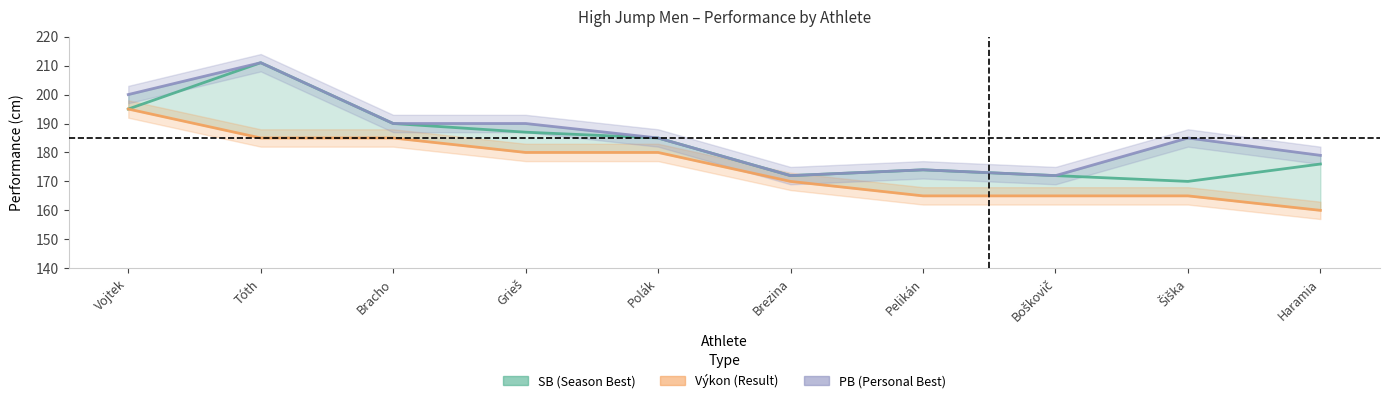

Rank the categories by SB value from highest to lowest.

Tóth, Vojtek, Bracho, Grieš, Polák, Haramia, Pelikán, Brezina, Boškovič, Šiška